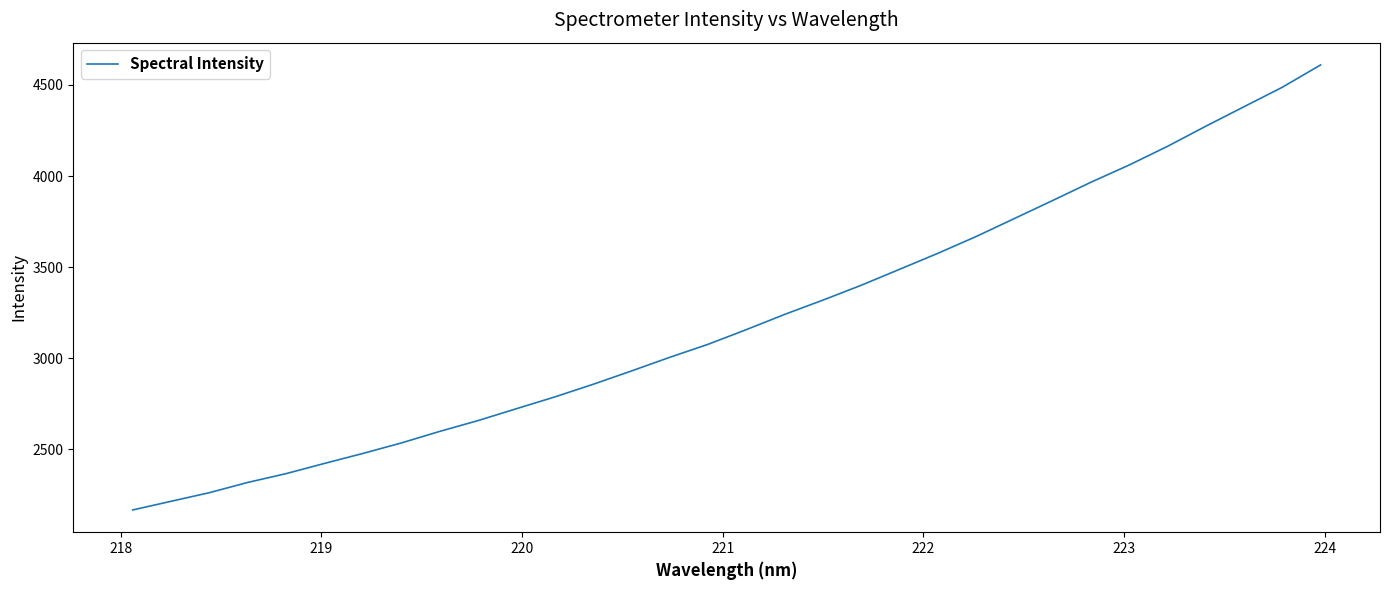

How many lines are shown in the chart?

1